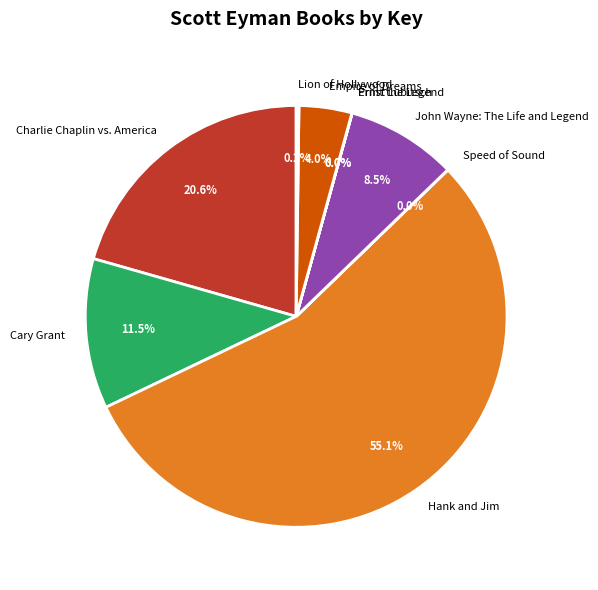

Combined, do Charlie Chaplin vs. America and John Wayne: The Life and Legend account for over 50%?

No